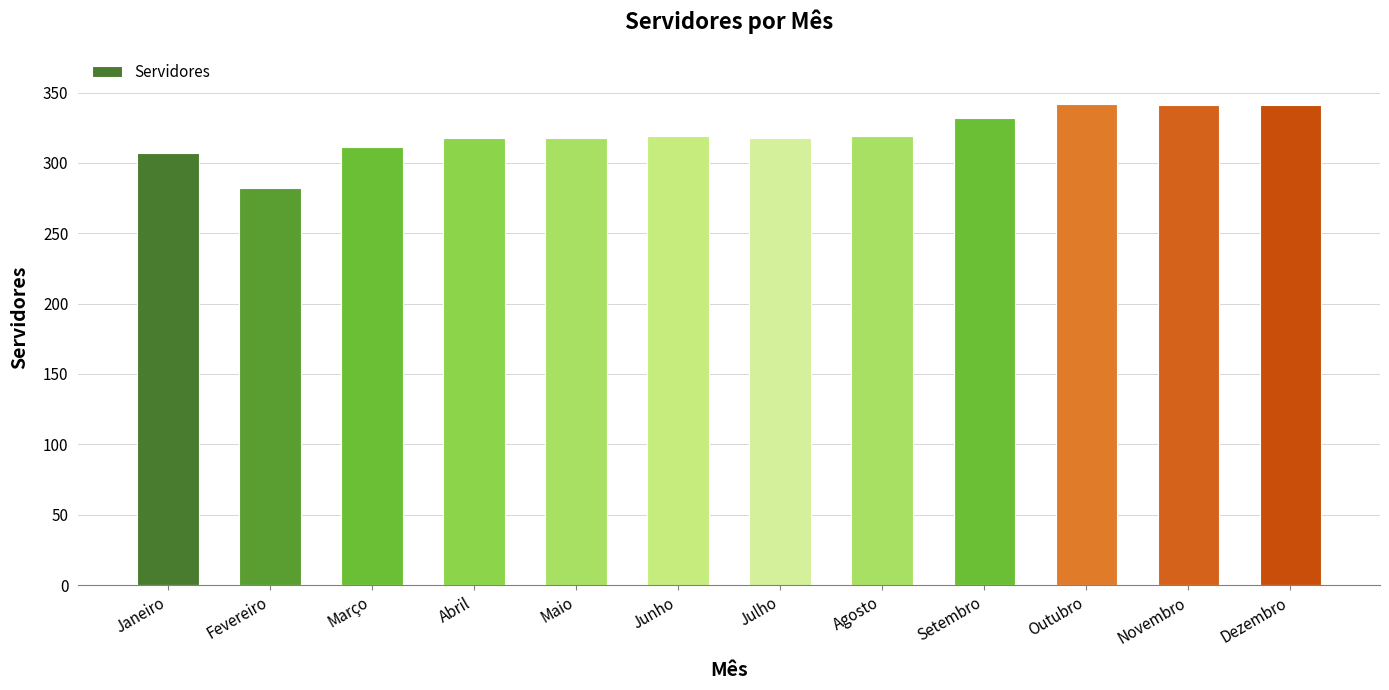

How many series are shown in this chart?

1